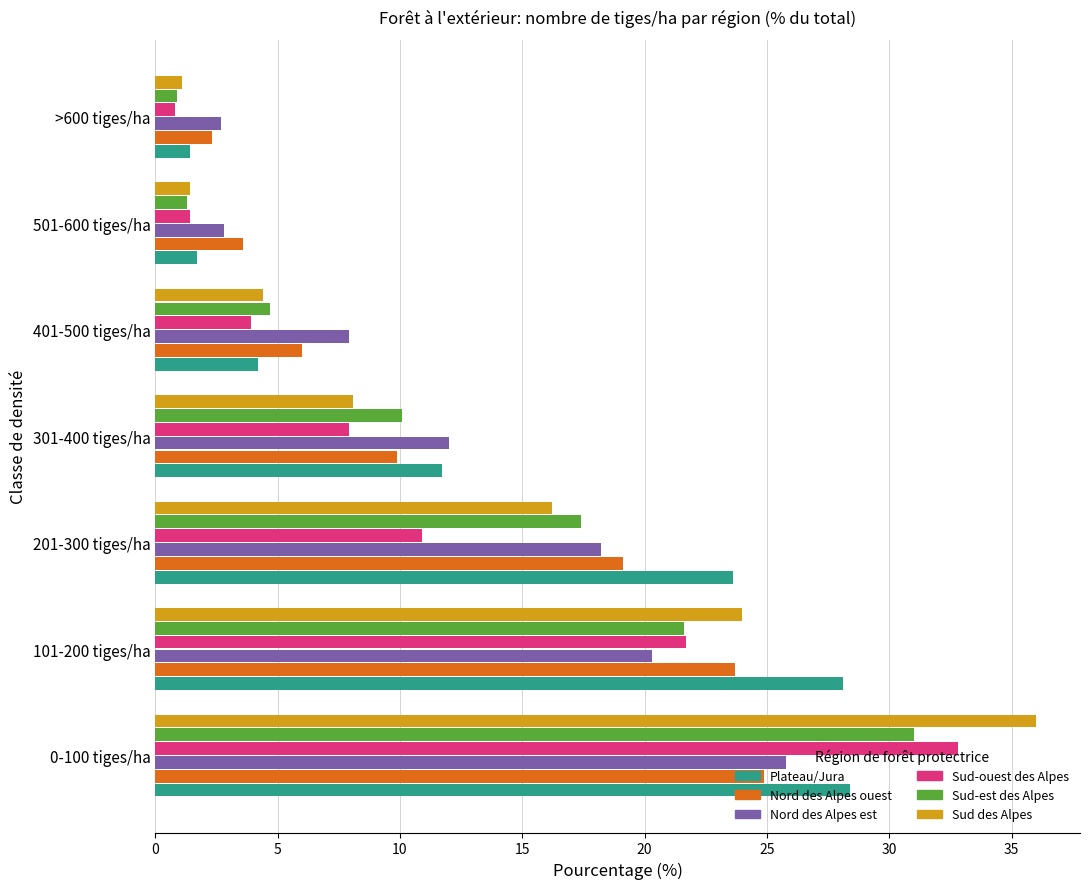

What is the sum of all Sud-est des Alpes values?

87.0